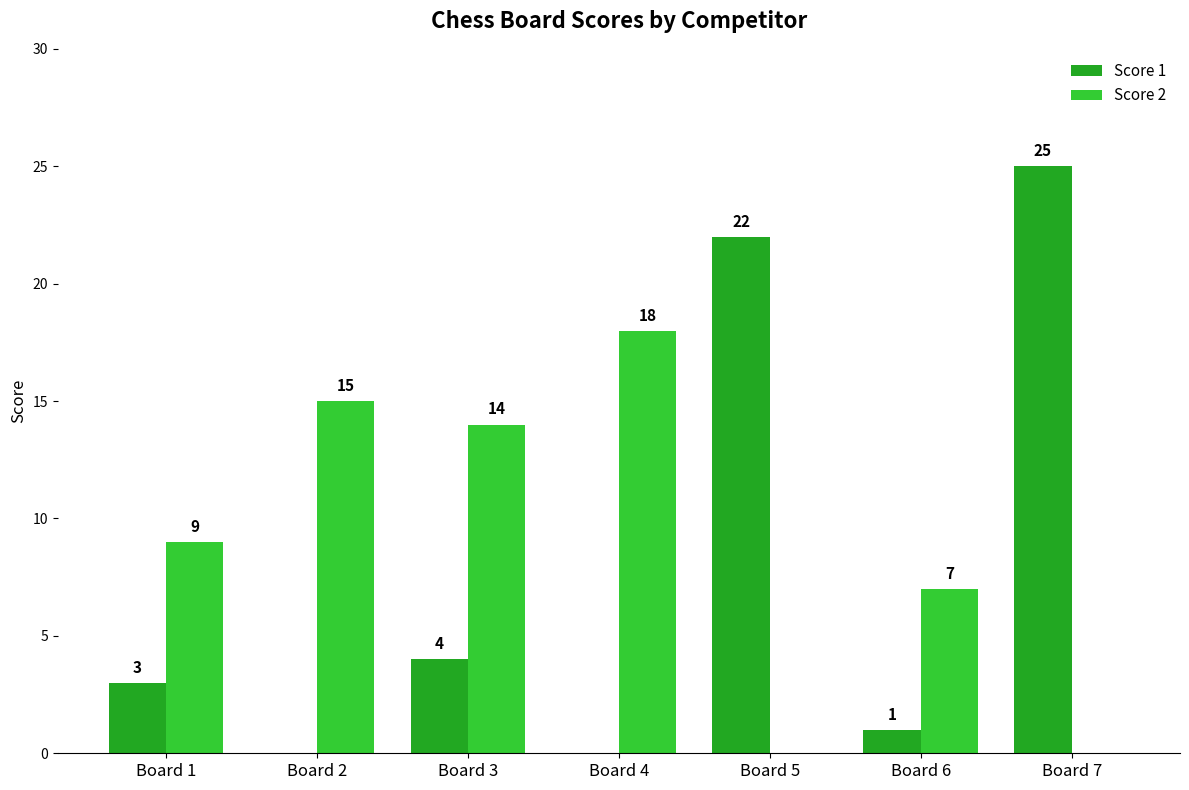

Which series changed the most between Board 3 and Board 6?

Score 2